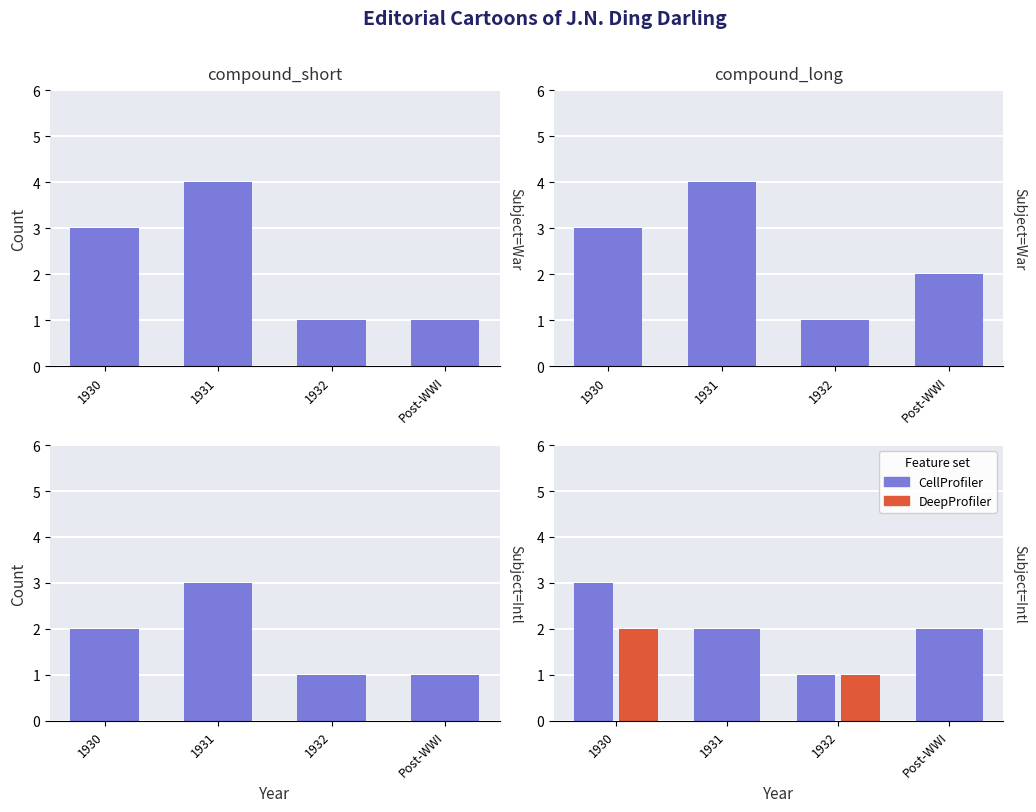

What is the average value?

2